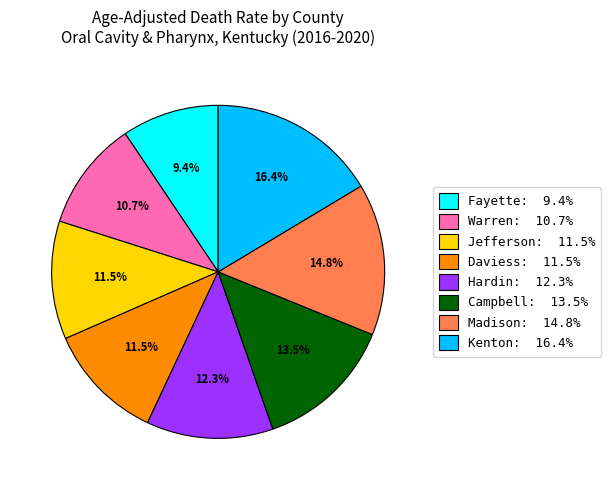

Approximately how many times larger is the value at Daviess: 11.5% compared to Jefferson: 11.5%?

1.0